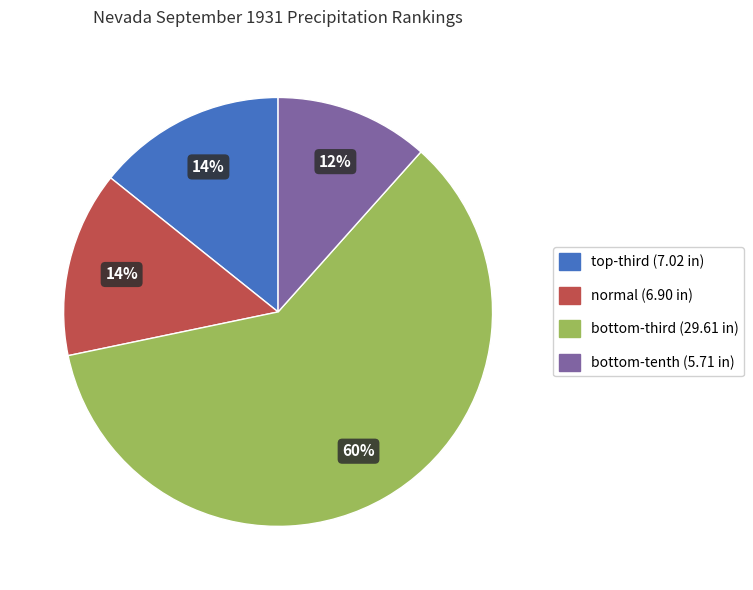

Does any single category account for the majority?

Yes